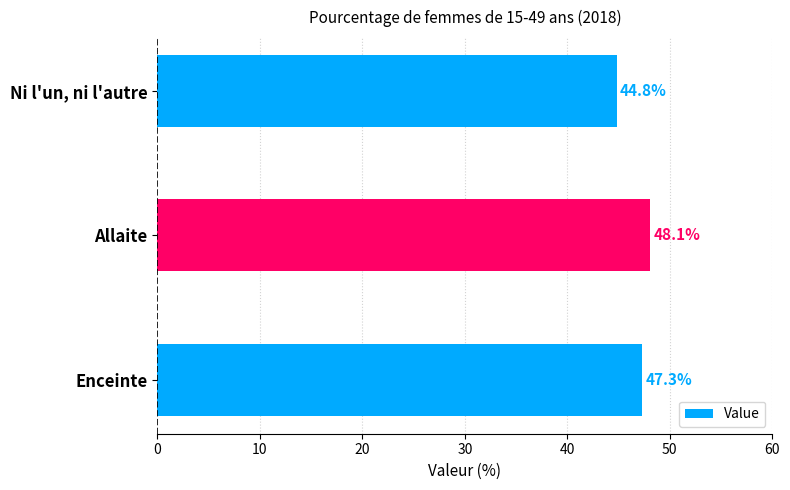

What is the minimum value shown in the chart?

44.8